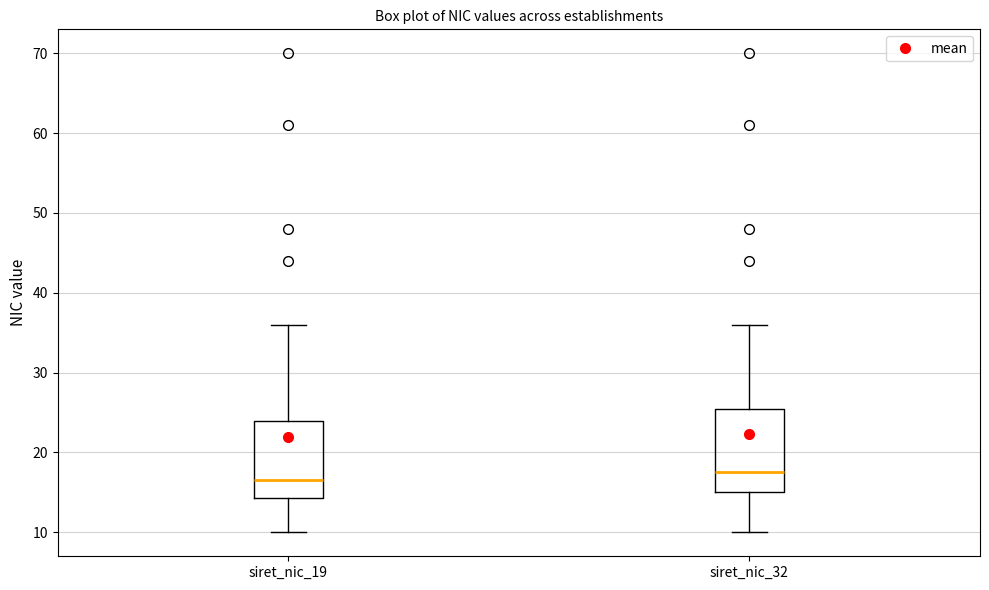

Which box's median line is the lowest?

siret_nic_19